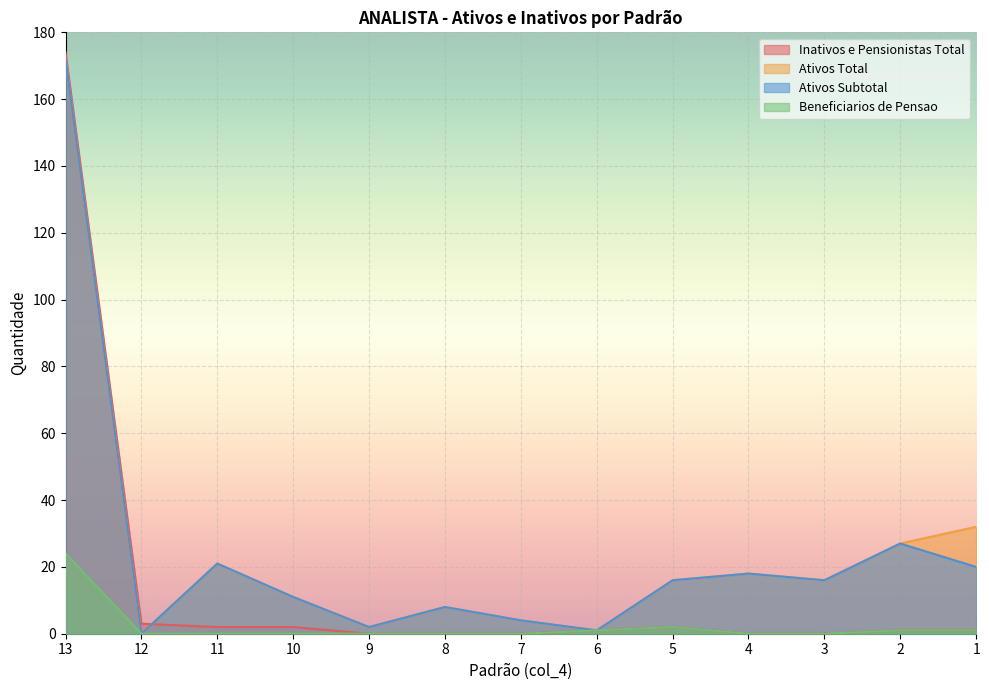

At 6, list the series in order from smallest to largest.

Inativos e Pensionistas Total, Ativos Total, Ativos Subtotal, Beneficiarios de Pensao